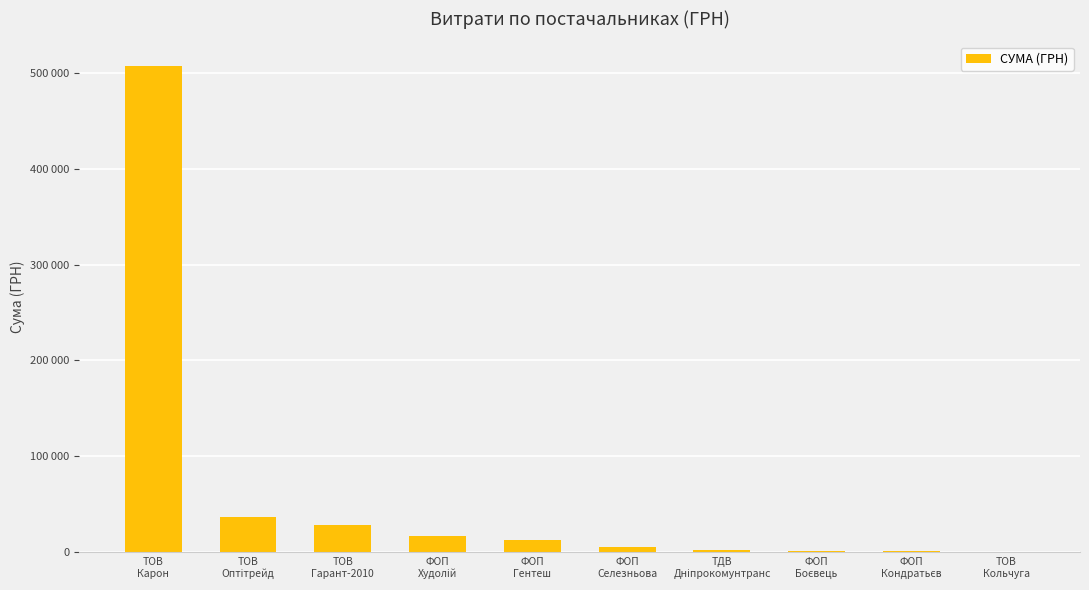

List the labels in order of value, smallest first.

ТОВ
Кольчуга, ФОП
Кондратьєв, ФОП
Боєвець, ТДВ
Дніпрокомунтранс, ФОП
Селезньова, ФОП
Гентеш, ФОП
Худолій, ТОВ
Гарант-2010, ТОВ
Оптітрейд, ТОВ
Карон